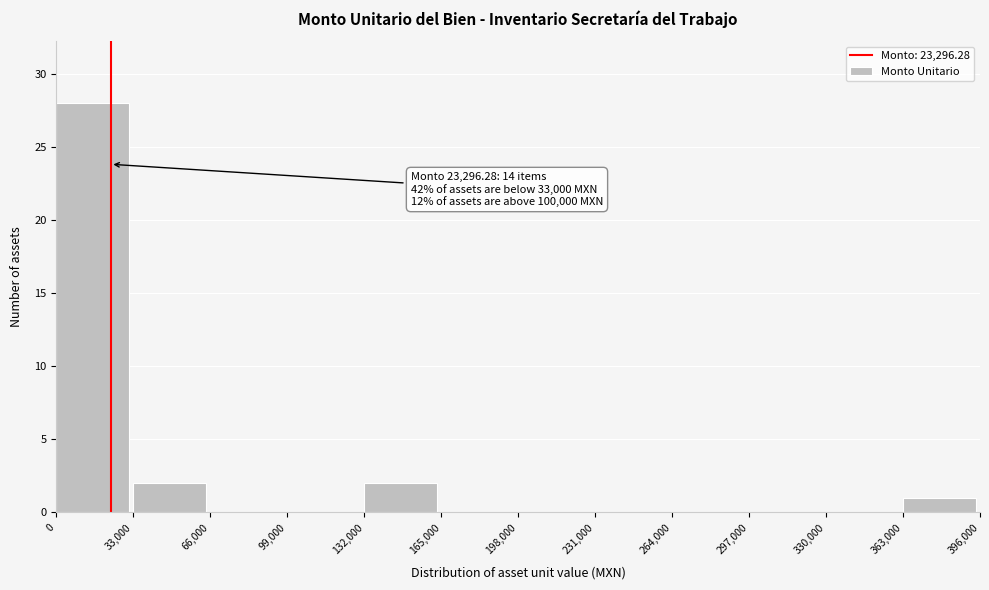

Over which range of the x-axis is the bar tallest?

0 to 33,000